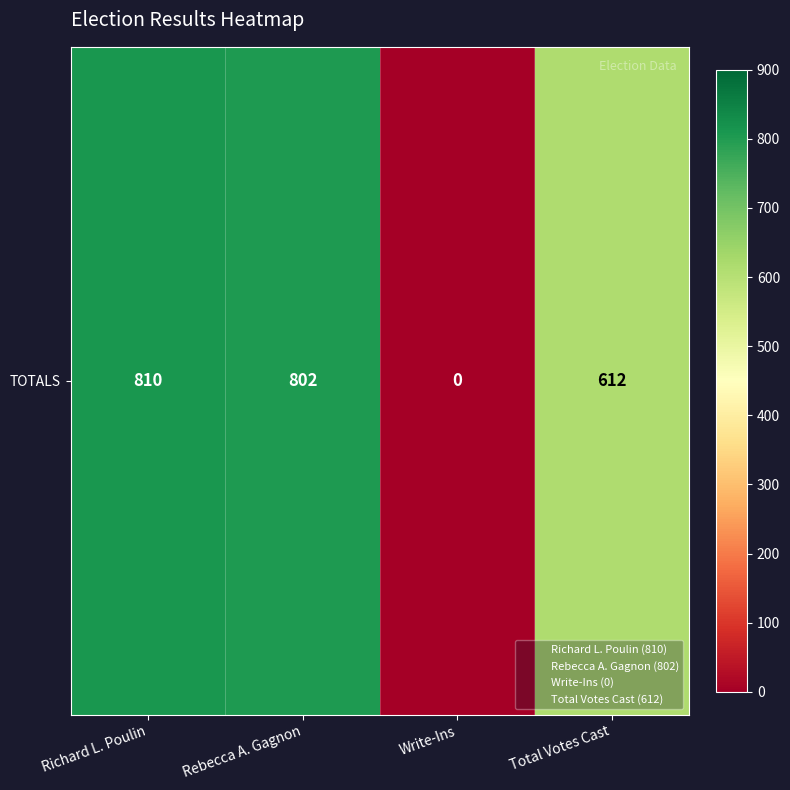

Reading left to right, what are all the values shown in this chart?

810	802	0	612